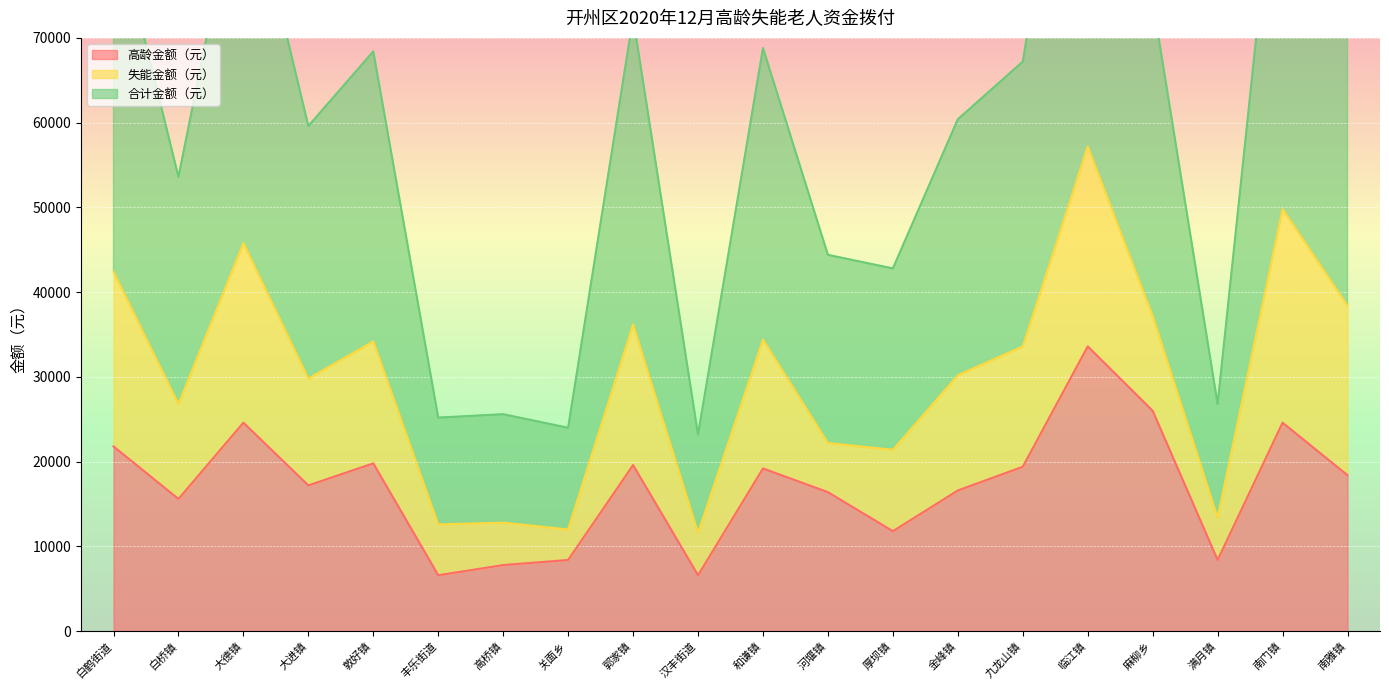

Which series has the widest spread of values?

合计金额（元）